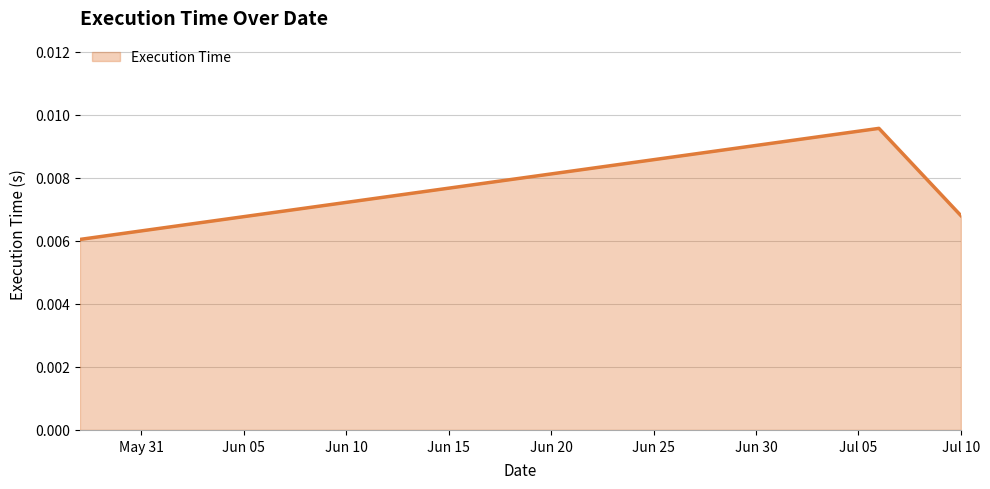

Count the values in the range 0 to 1.

3